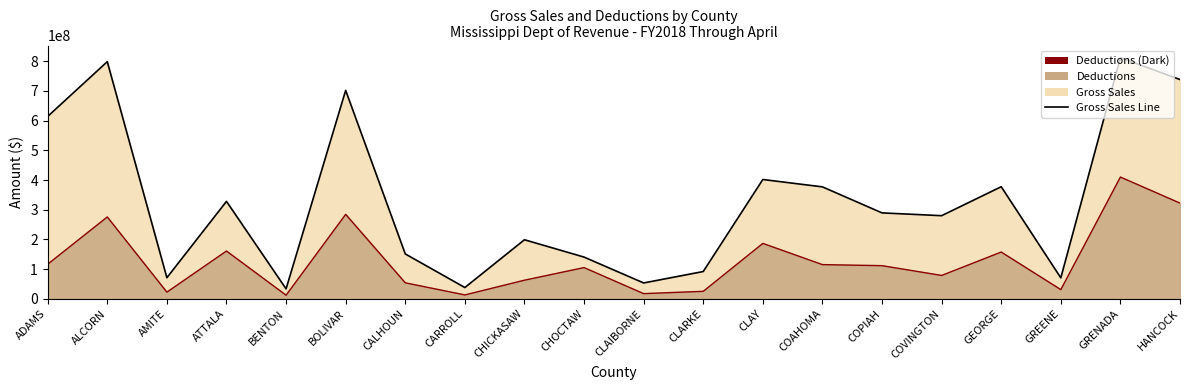

Reading left to right, extract all data points from this chart.

Gross Sales Line: 614154308	798437681	71388322	328275725	33879497	701711231	151450748	38329248	199132529	140827383	53732073	92197176	401891357	377102762	289512125	280127641	377580367	70888517	812116153	738238977
Deductions Line: 116817314	275921291	22831251	161255014	12560778	284642373	54277996	13508650	63061015	105501601	17851443	25604753	186902208	115524669	111936454	79072670	157801108	31354057	410198817	322448808